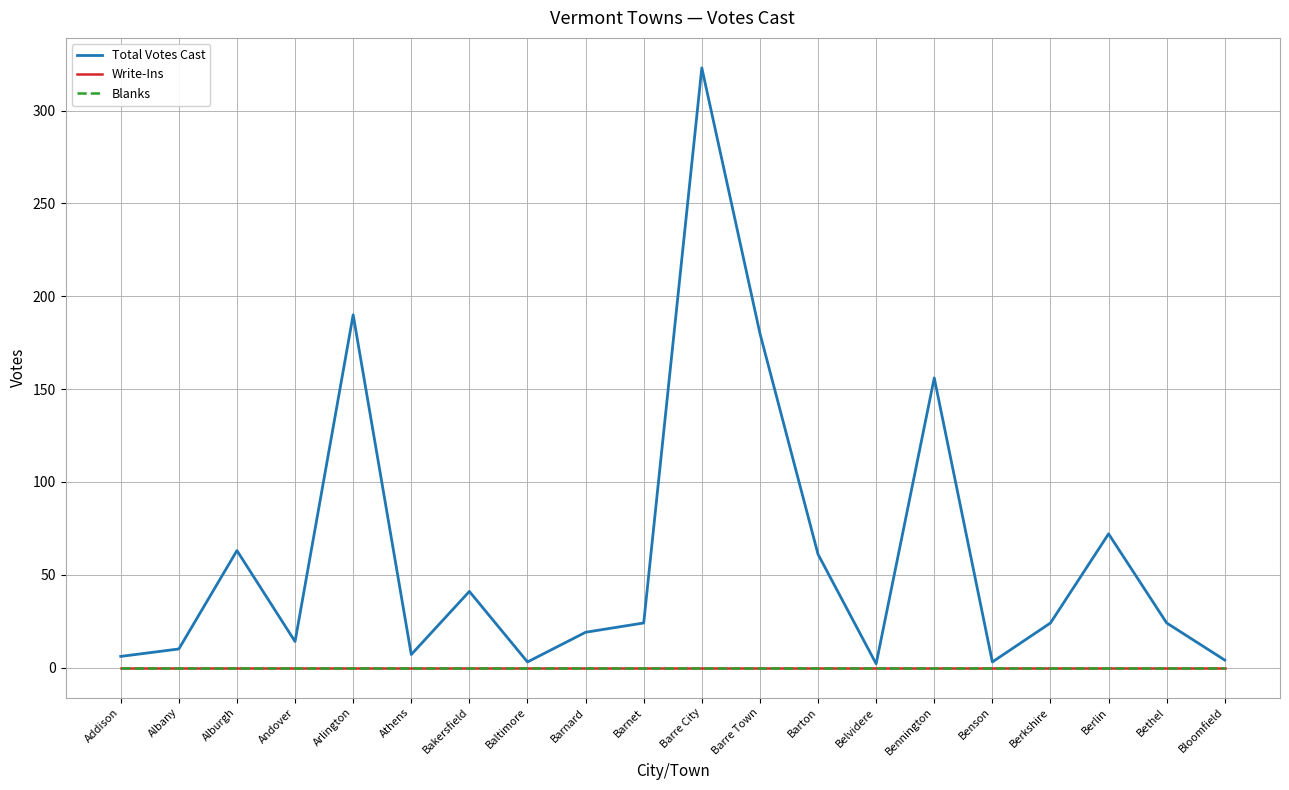

Does the chart display data point markers on the line(s)?

No